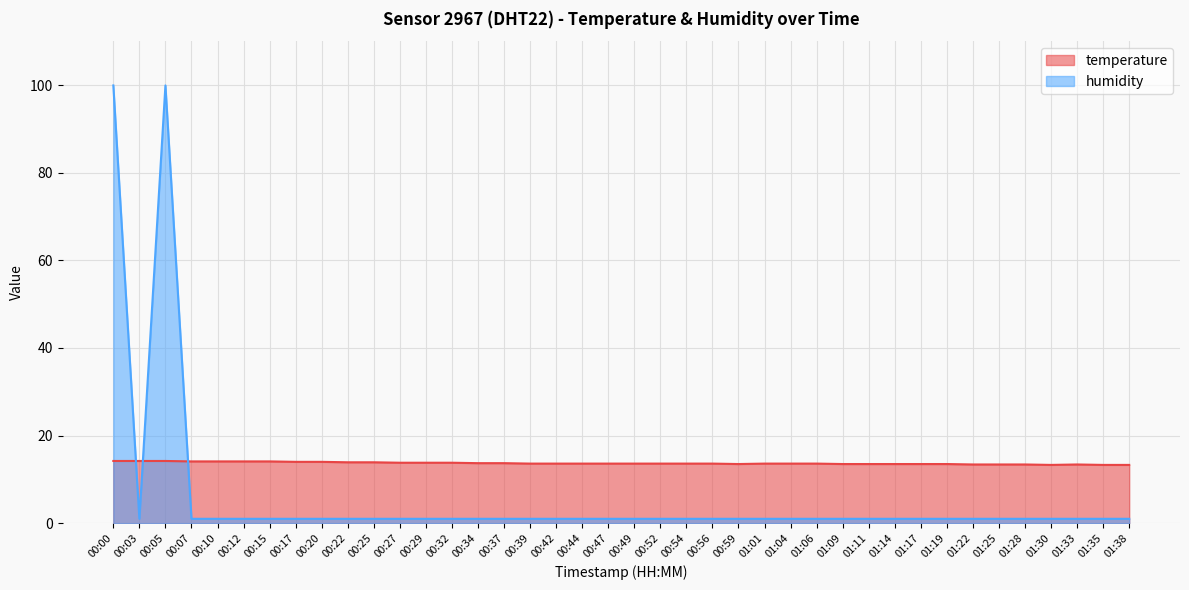

True or false: temperature and humidity intersect in this chart.

True